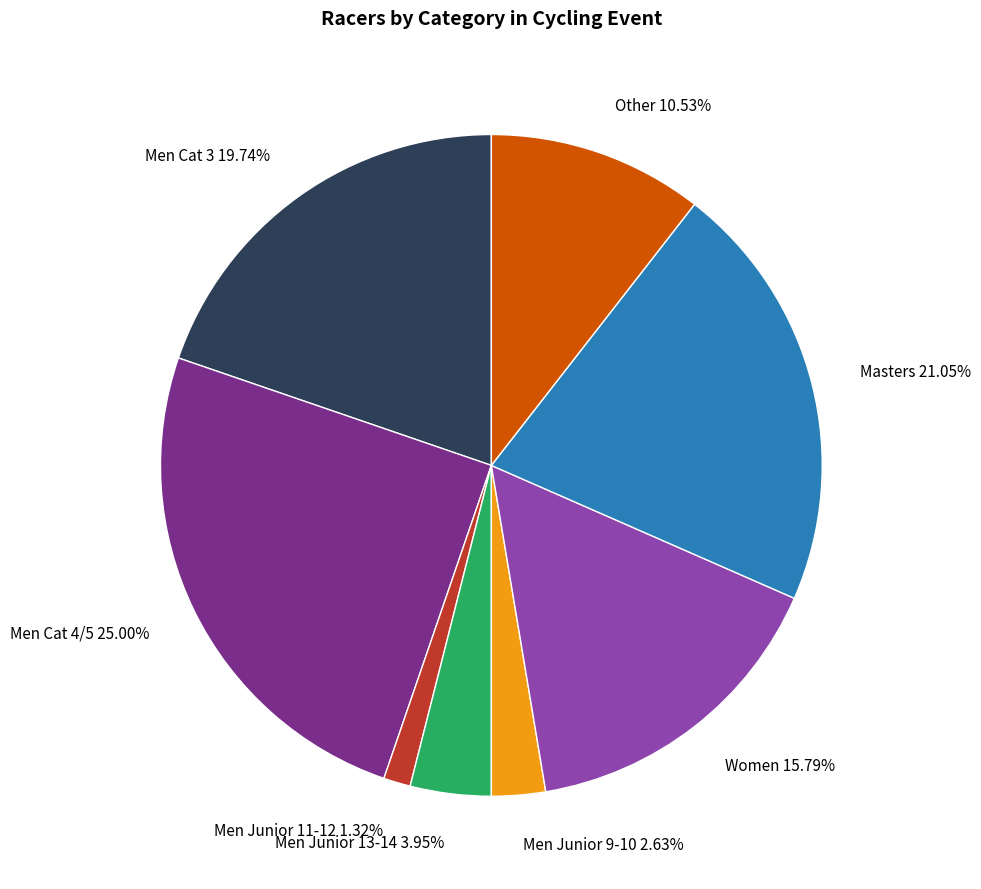

Does any single category account for the majority?

No